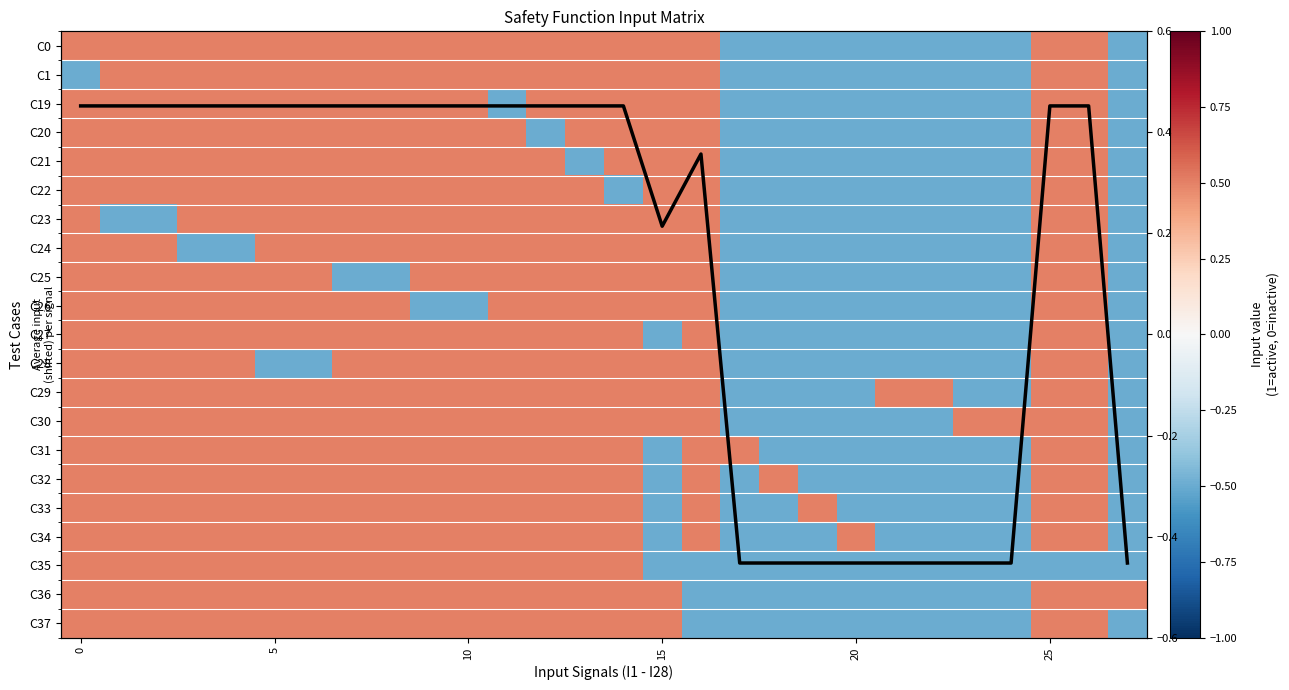

How many negative values does the C28 series have?

11